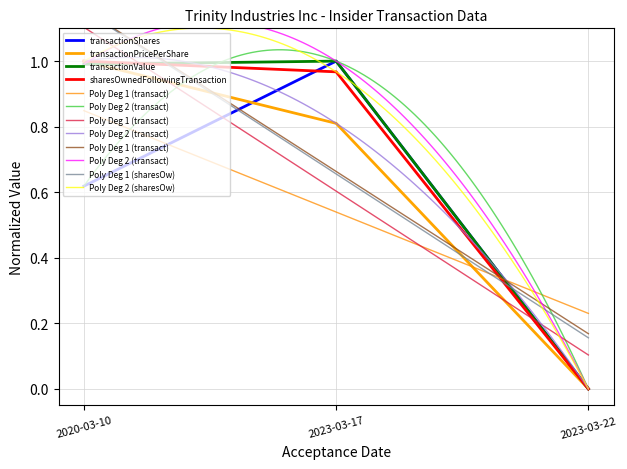

What is the label of the 3rd point from the right?

2020-03-10